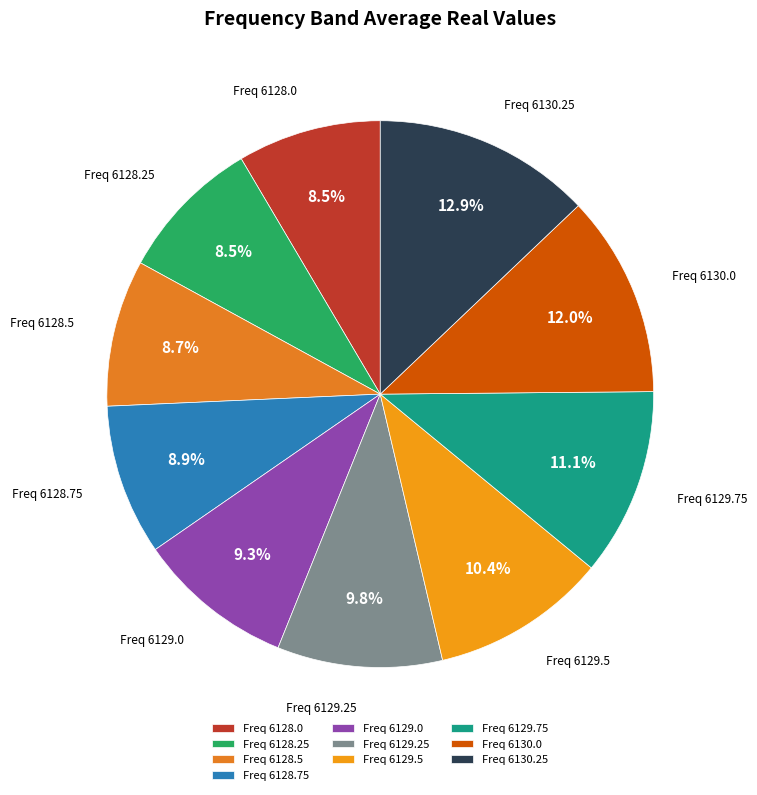

What percentage is NOT represented by Freq 6128.0?

91.5%